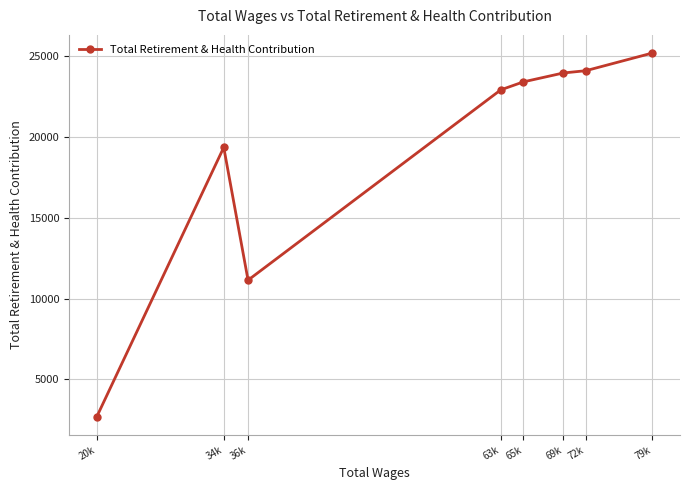

What is the smallest value displayed?

2681